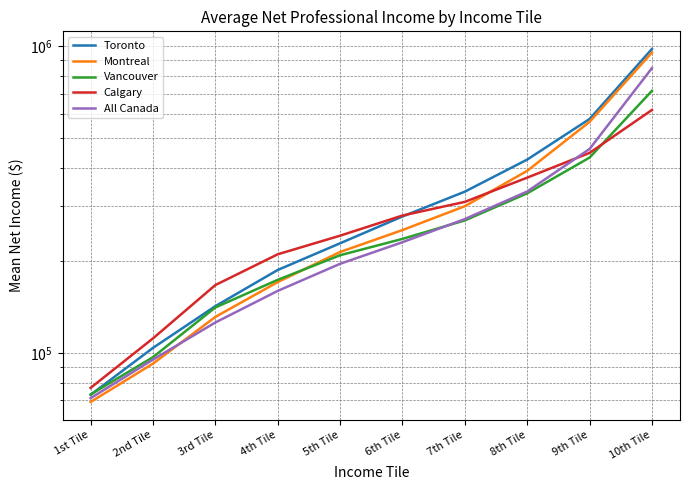

Rank the series at 7th Tile from highest to lowest value.

Toronto, Calgary, Montreal, All Canada, Vancouver